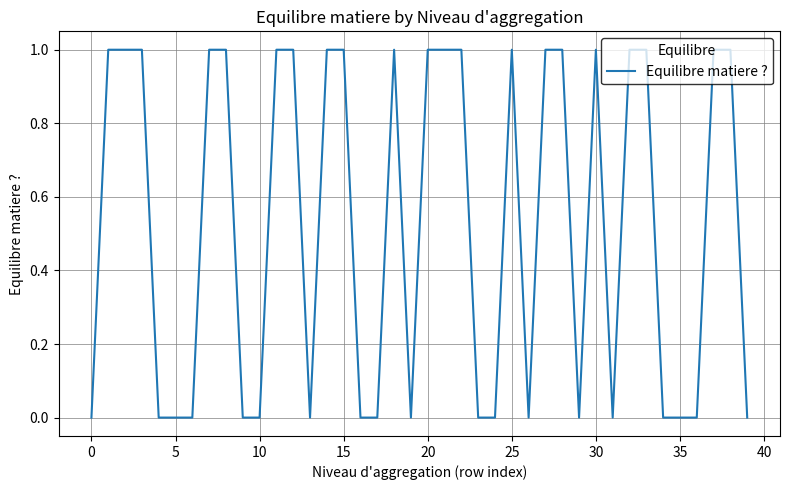

Where is the first local maximum?

18